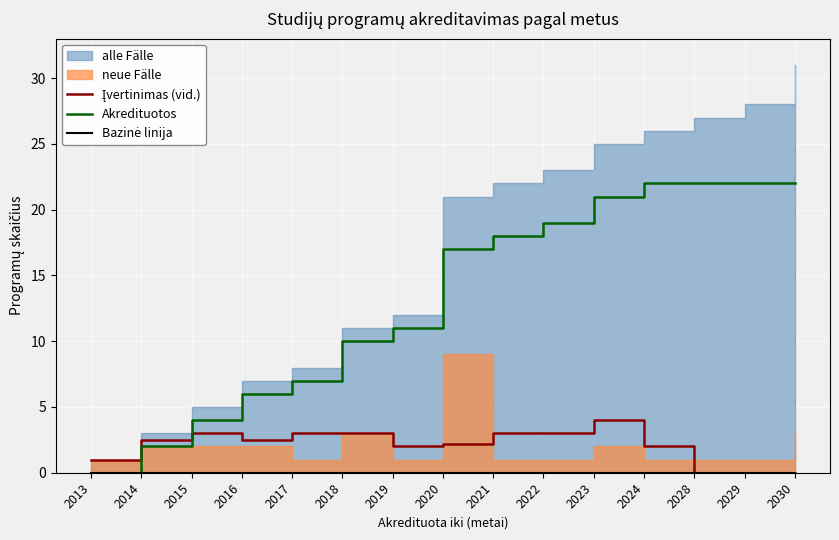

The value of Akredituotos at 2014 is 2.0. True or false?

True